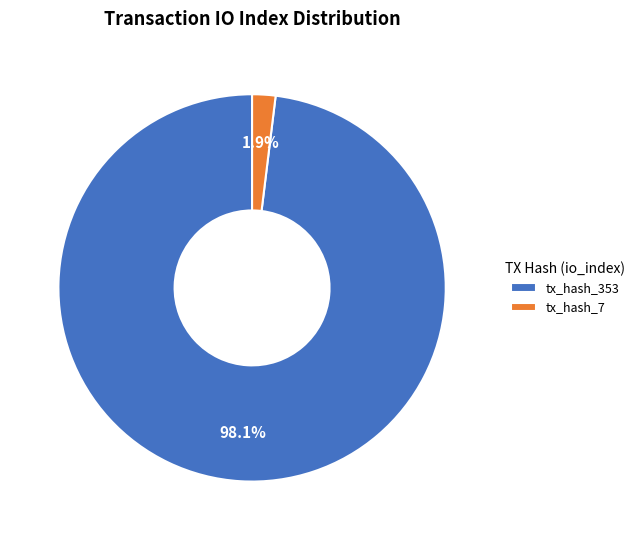

Which slice is the largest?

tx_hash_353